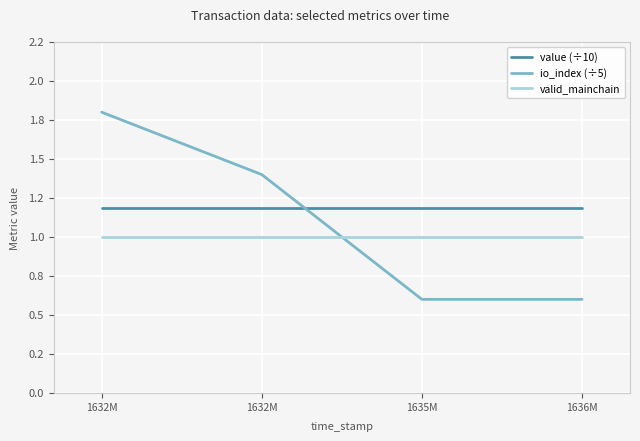

What are all the series names shown in the legend?

value (÷10), io_index (÷5), valid_mainchain